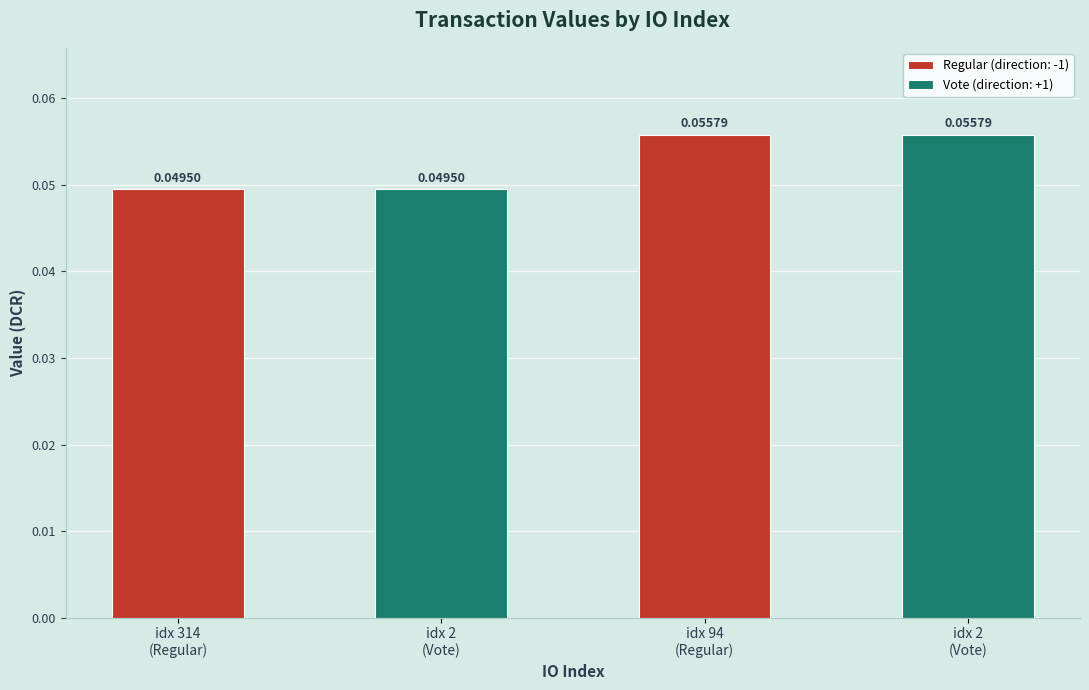

The chart shows a value of 0.0 at 2. True or false?

False